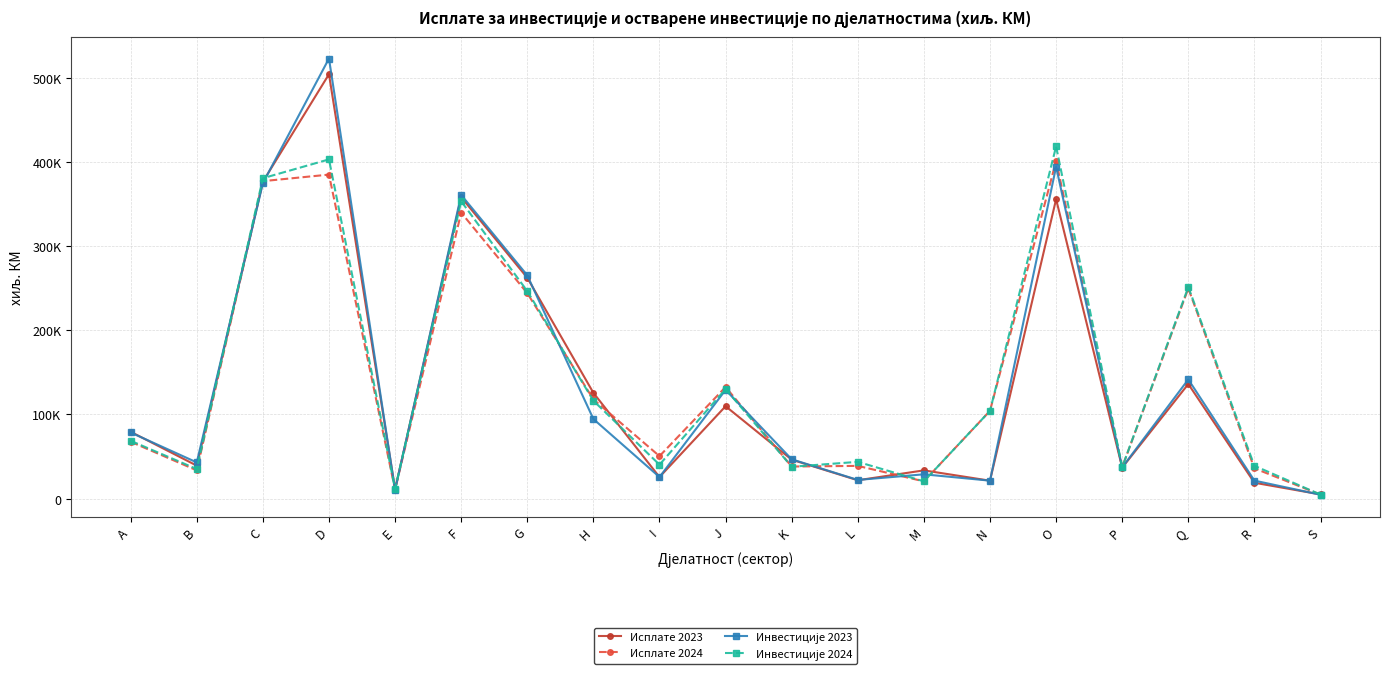

In Инвестиције 2024, how many points are higher than both neighbors (excluding endpoints)?

6